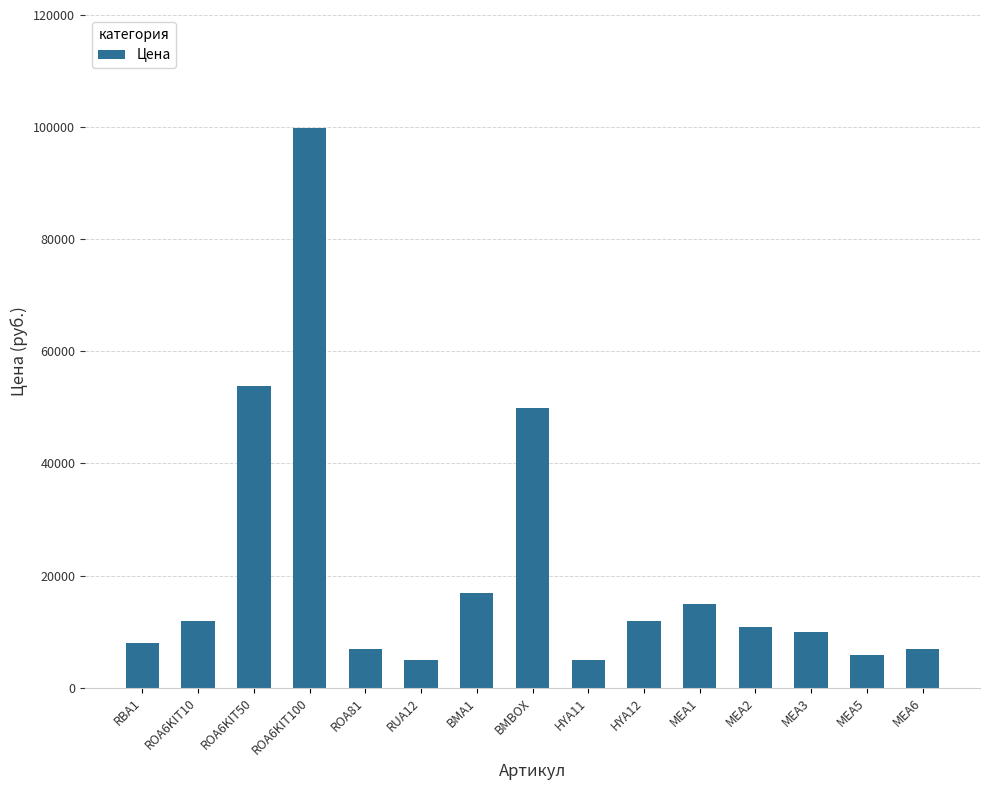

What is the label of the 15th bar from the right?

RBA1